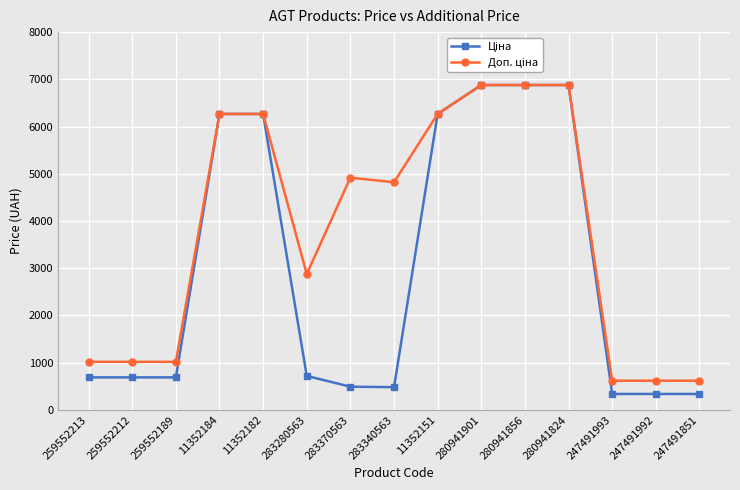

What is the spread (max minus min) of values at 247491851?

281.4